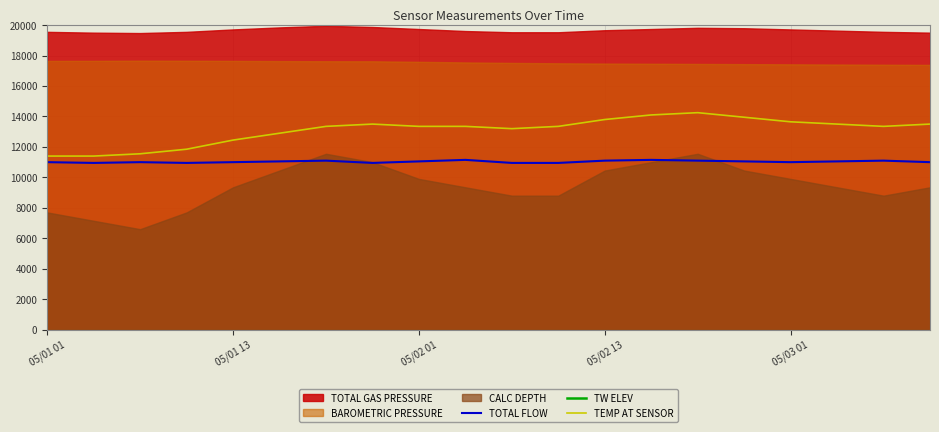

What is the lowest value of the TEMP AT SENSOR series?

11400.0